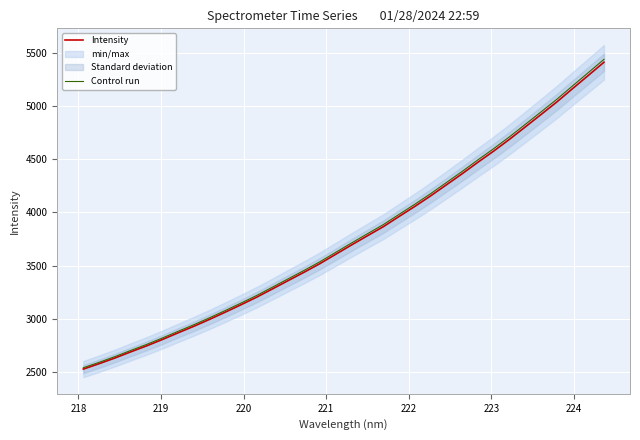

What is the maximum value for Control run?

5437.2